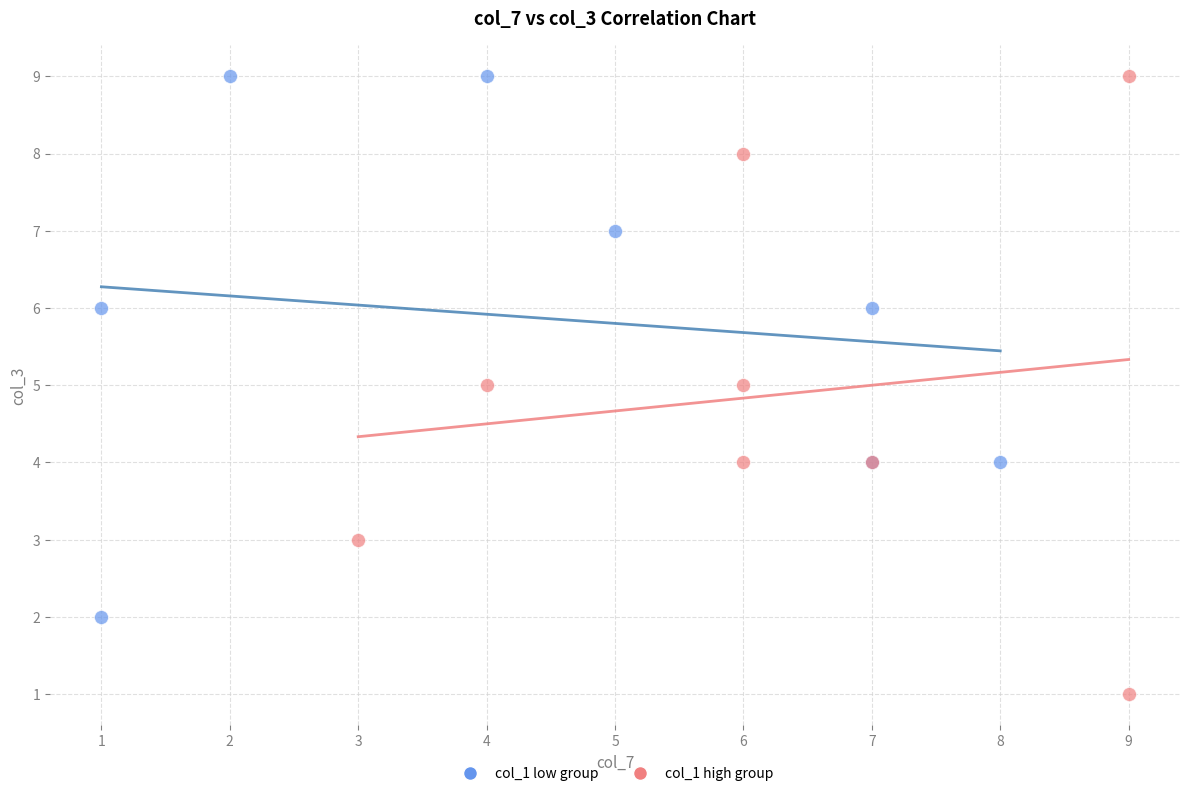

Which series reaches the minimum Y coordinate?

col_1 high group